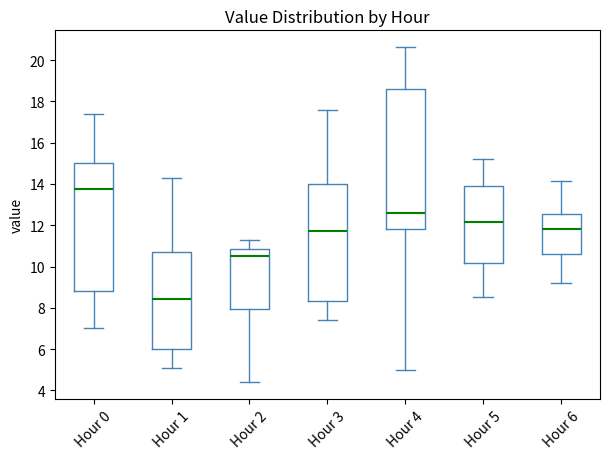

Where does the lower whisker of the box for Hour 0 end on the y-axis? The values are not printed on the chart, so give them approximately, as read against the axis.

7.0